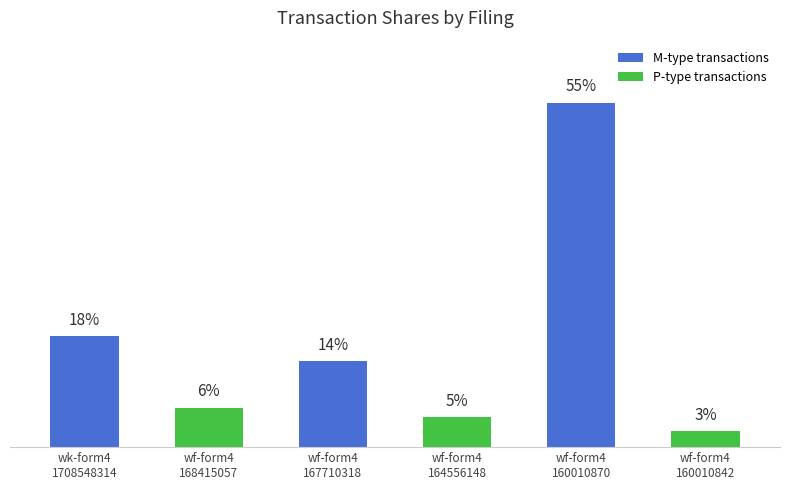

Are the bars grouped side by side (vs. stacked)?

No